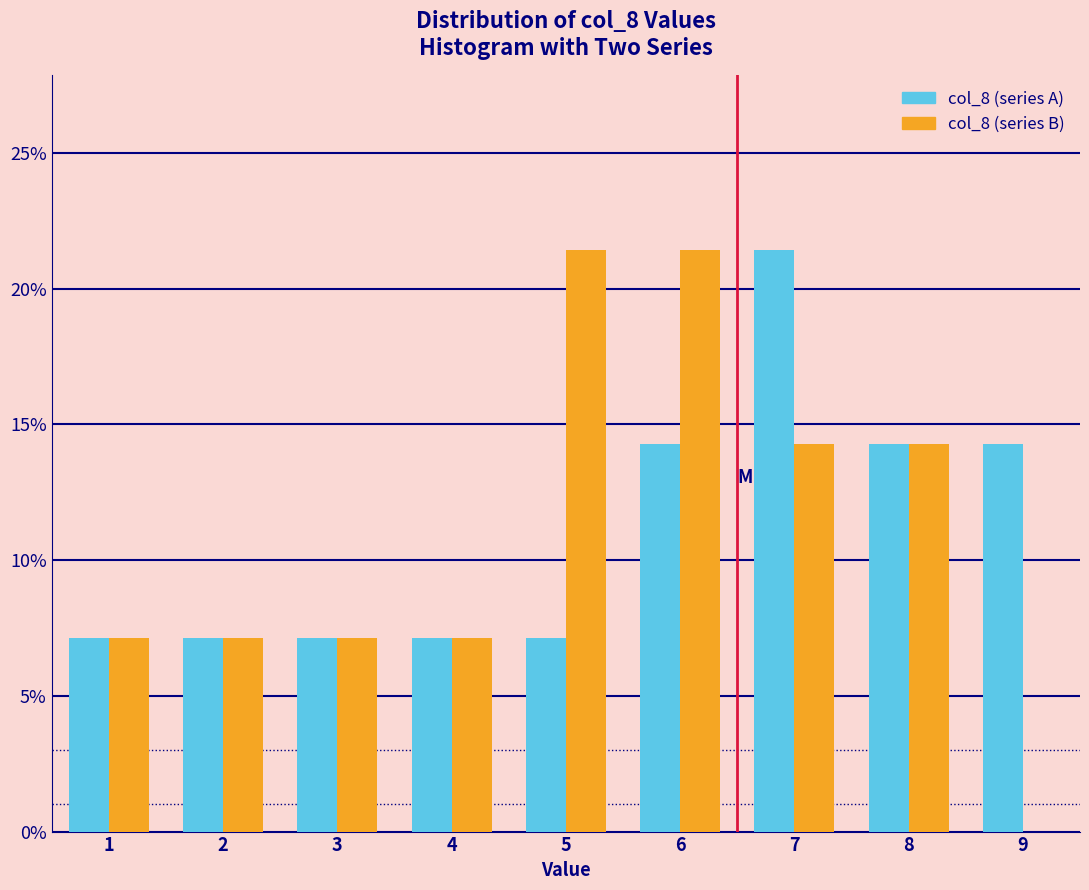

Reading left to right, transcribe this chart: for each range on the x-axis, give the height of each series' bar. The values are not printed on the chart, so give them approximately, as read against the axis.

0.5 to 1.5: col_8 (series A)=7.0	col_8 (series B)=7.0
1.5 to 2.5: col_8 (series A)=7.0	col_8 (series B)=7.0
2.5 to 3.5: col_8 (series A)=7.0	col_8 (series B)=7.0
3.5 to 4.5: col_8 (series A)=7.0	col_8 (series B)=7.0
4.5 to 5.5: col_8 (series A)=7.0	col_8 (series B)=21.5
5.5 to 6.5: col_8 (series A)=14.5	col_8 (series B)=21.5
6.5 to 7.5: col_8 (series A)=21.5	col_8 (series B)=14.5
7.5 to 8.5: col_8 (series A)=14.5	col_8 (series B)=14.5
8.5 to 9.5: col_8 (series A)=14.5	col_8 (series B)=0